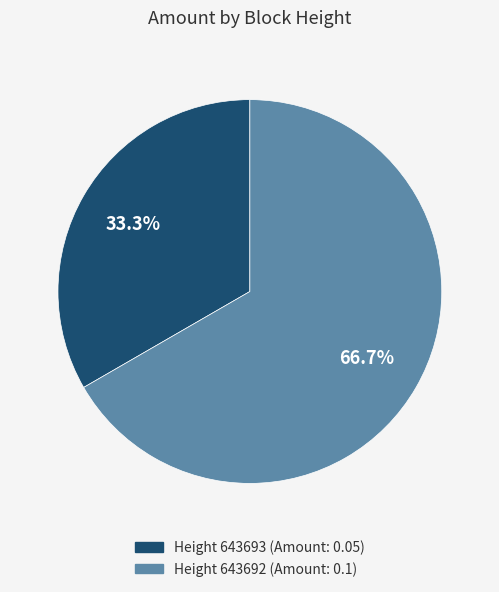

Does any single category account for the majority?

Yes